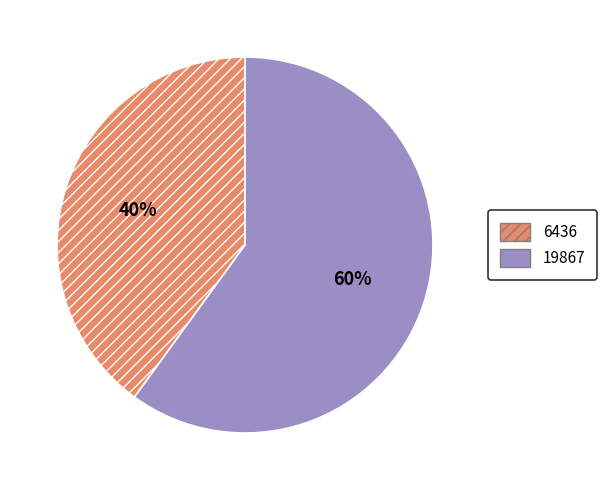

How many segments does this pie chart have?

2